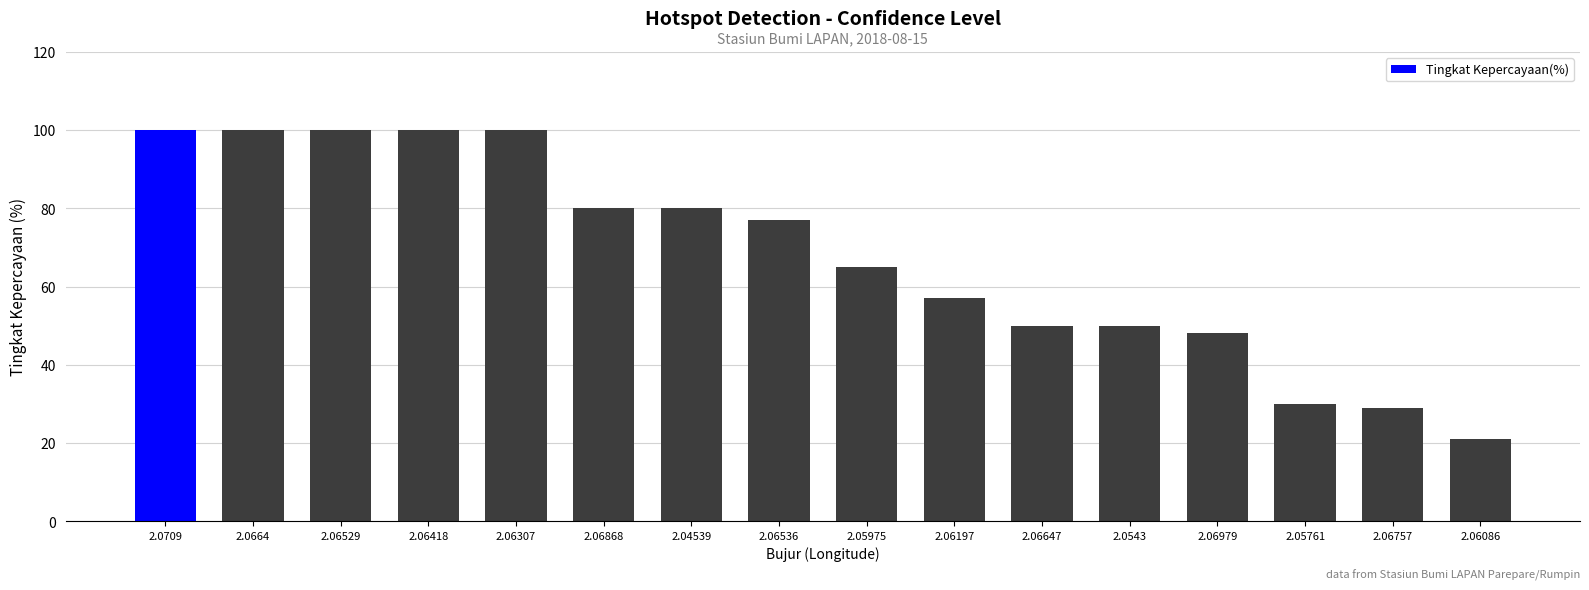

What value does the data have at 2.06086, to the nearest 5?

20